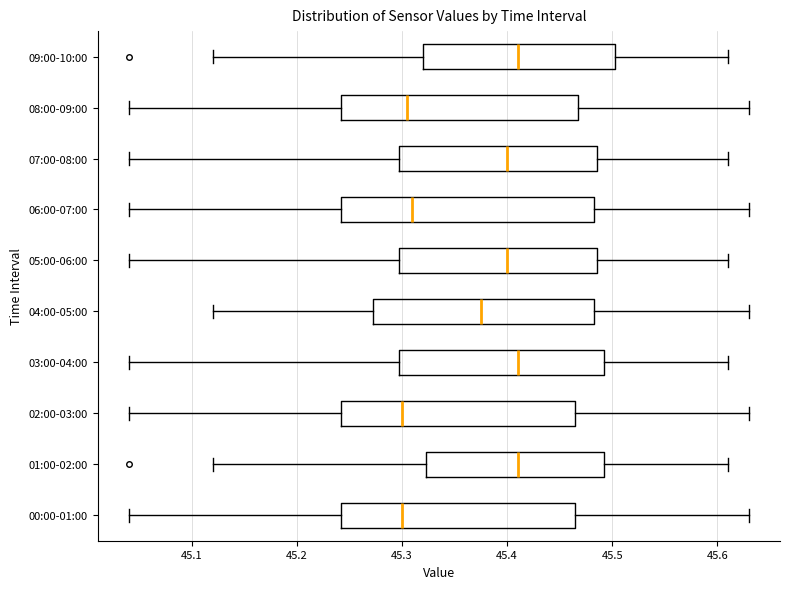

Where does the median line of the box for 07:00-08:00 sit on the x-axis? The values are not printed on the chart, so give them approximately, as read against the axis.

45.40